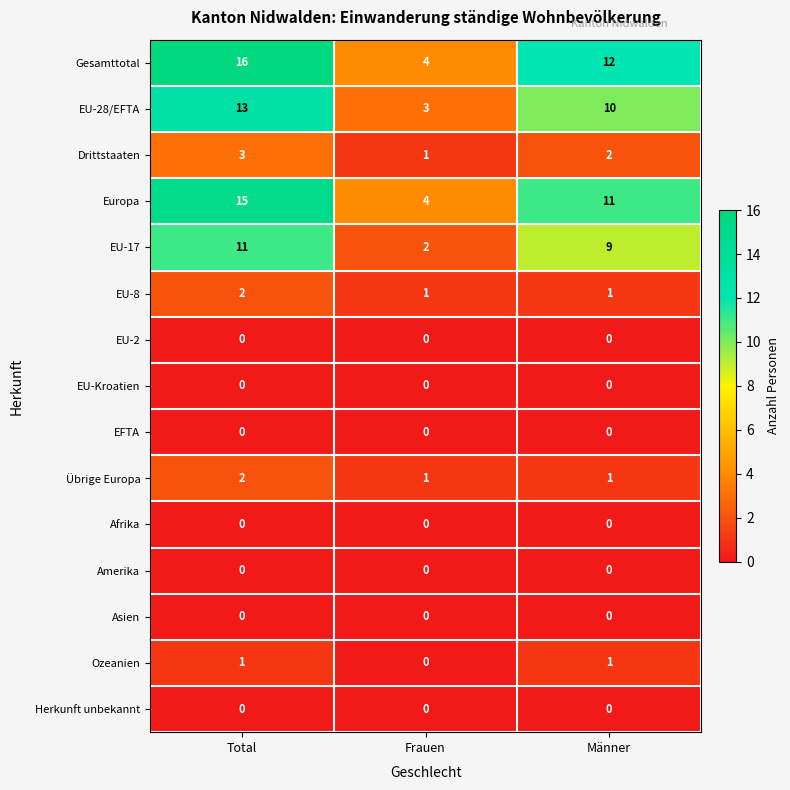

What is the spread (max minus min) of values at Frauen?

4